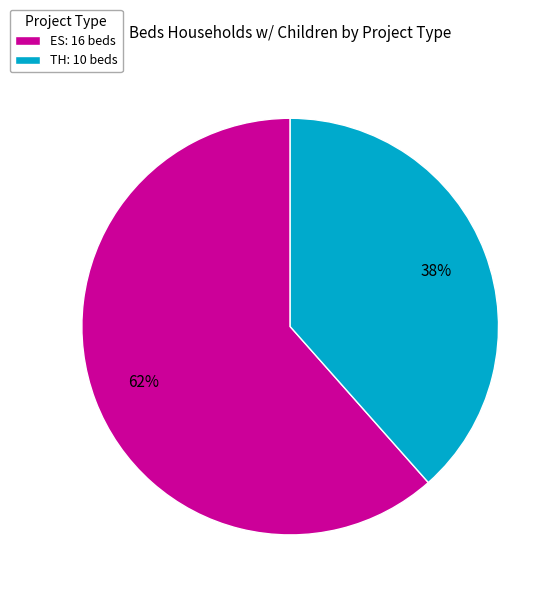

How many slices are in this pie chart?

2